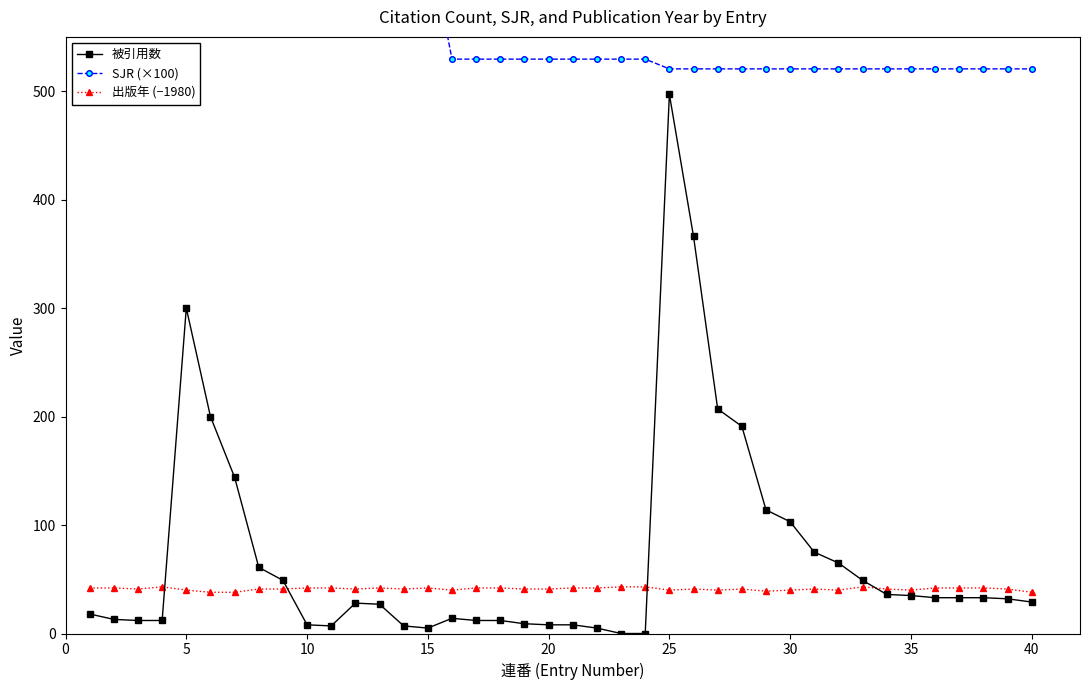

After their last crossing, which series has the higher values: 出版年 (−1980) or 被引用数?

出版年 (−1980)